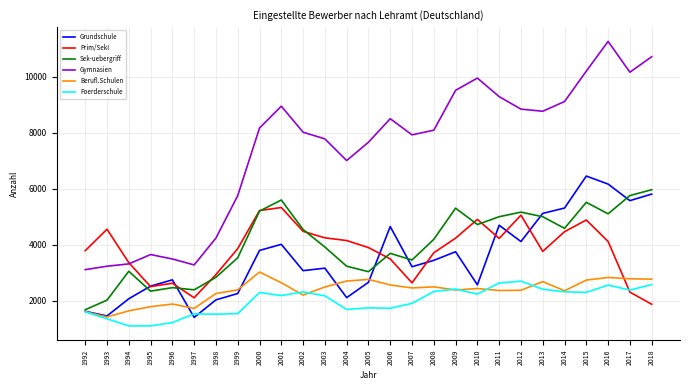

Count the number of categories in the chart.

27